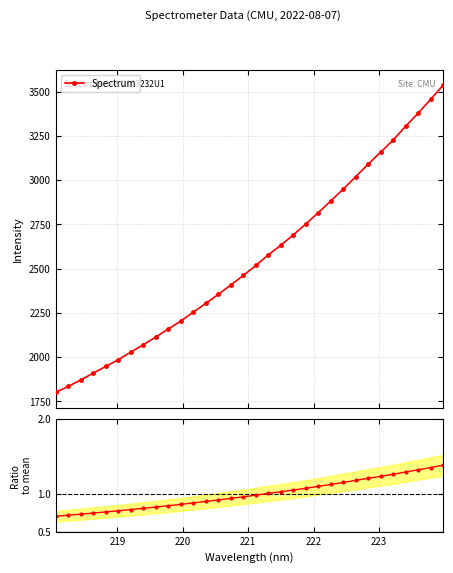

What is the lowest value of the Spectrum series?

1801.0